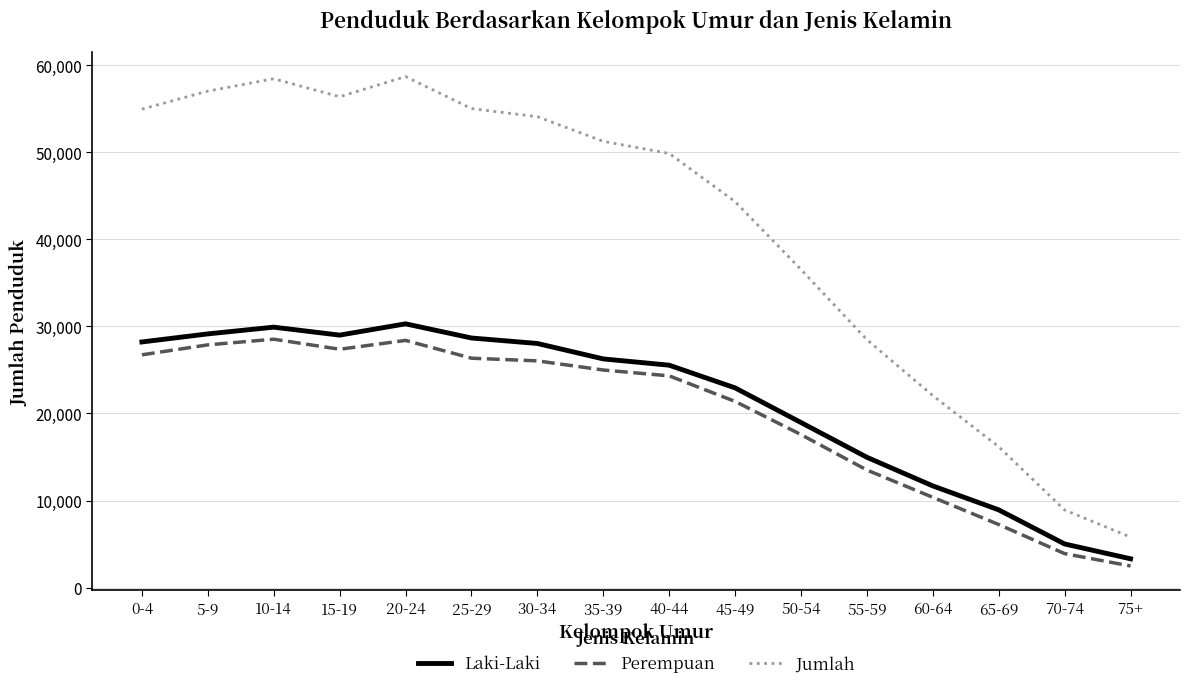

True or false: Laki-Laki and Jumlah cross at least once.

False